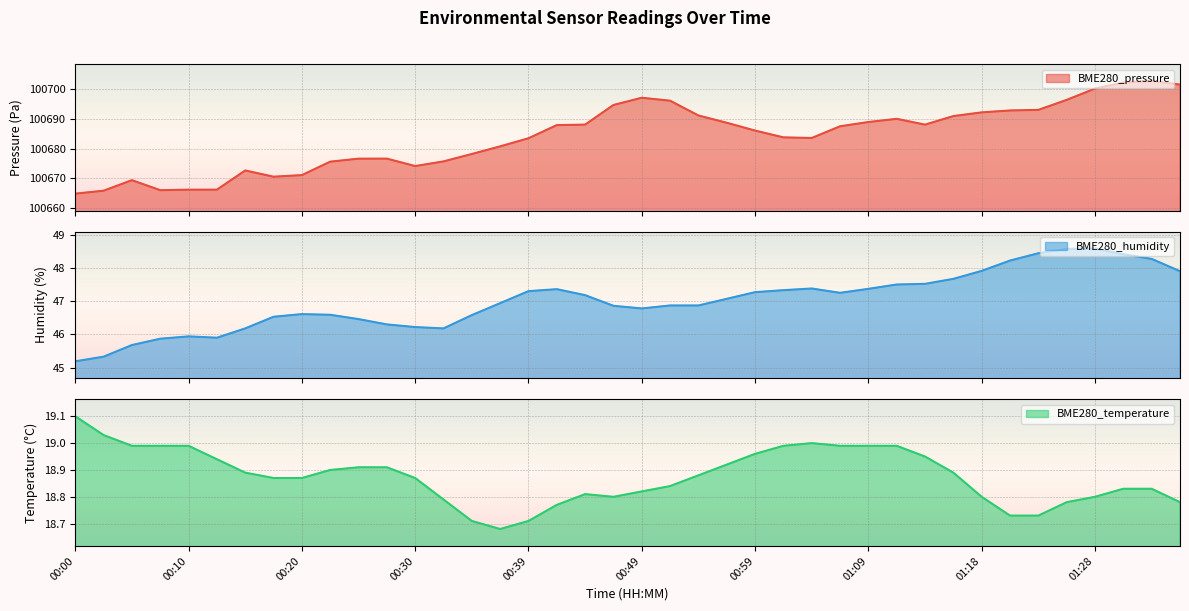

What is the label of the 25th point from the left?

00:59